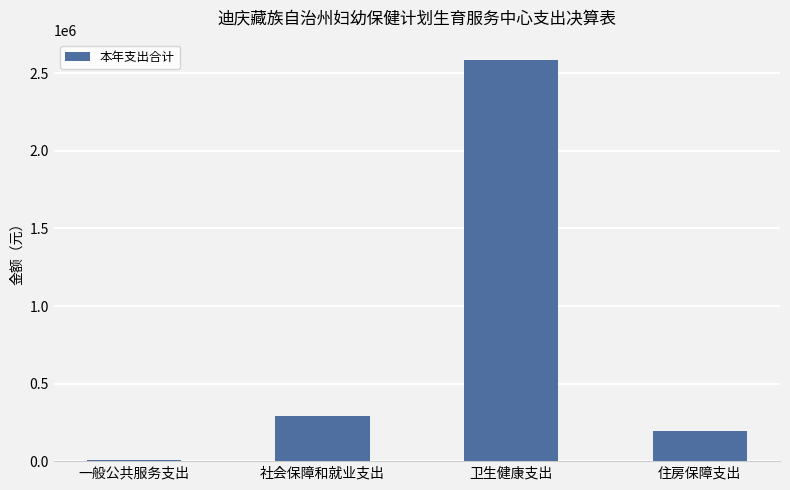

How many bars are there in total?

4